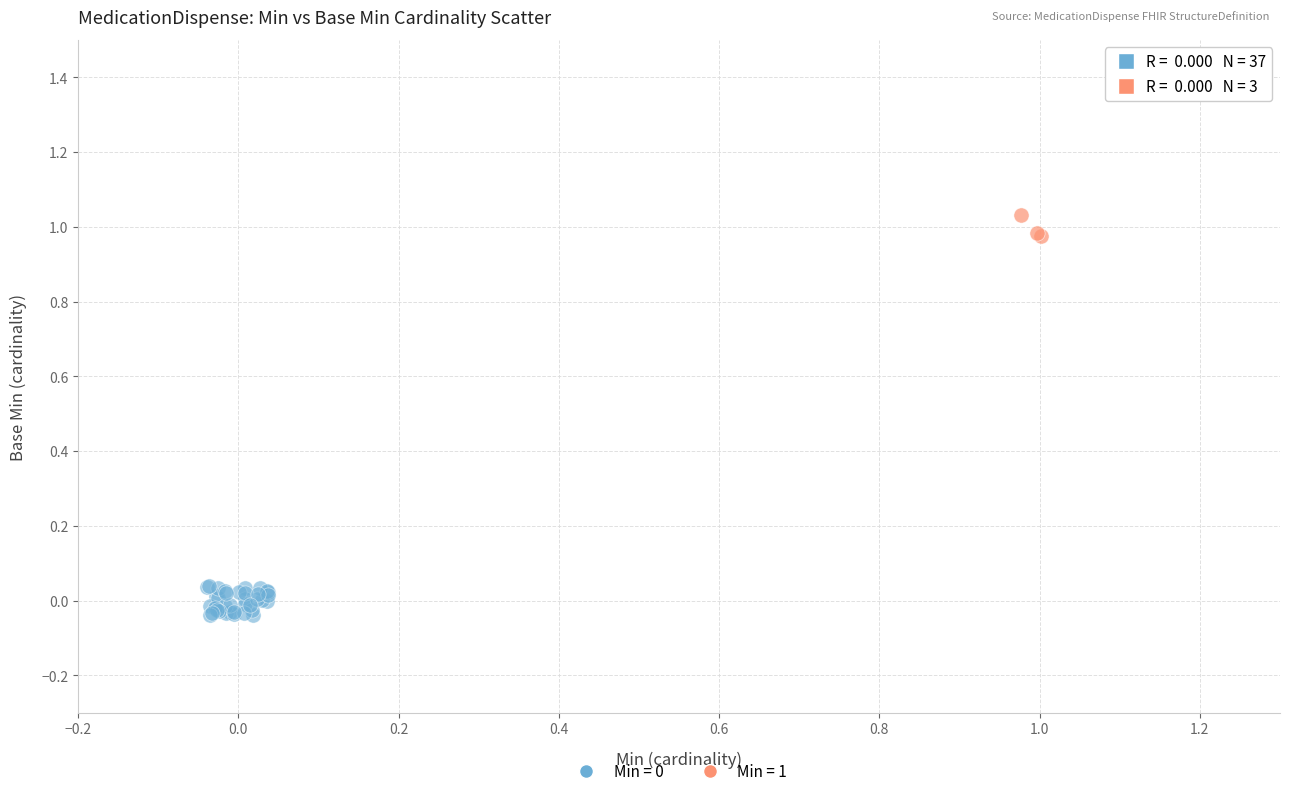

Which series reaches the maximum Y coordinate?

Min = 1